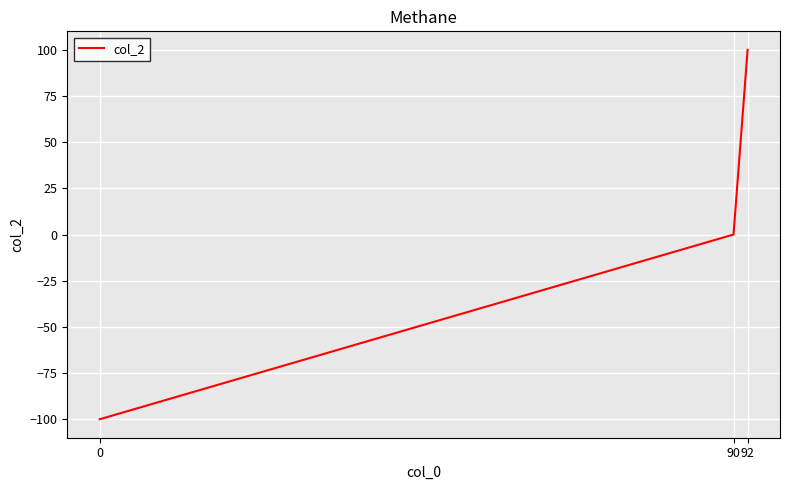

How many values are between -100 and 100?

3